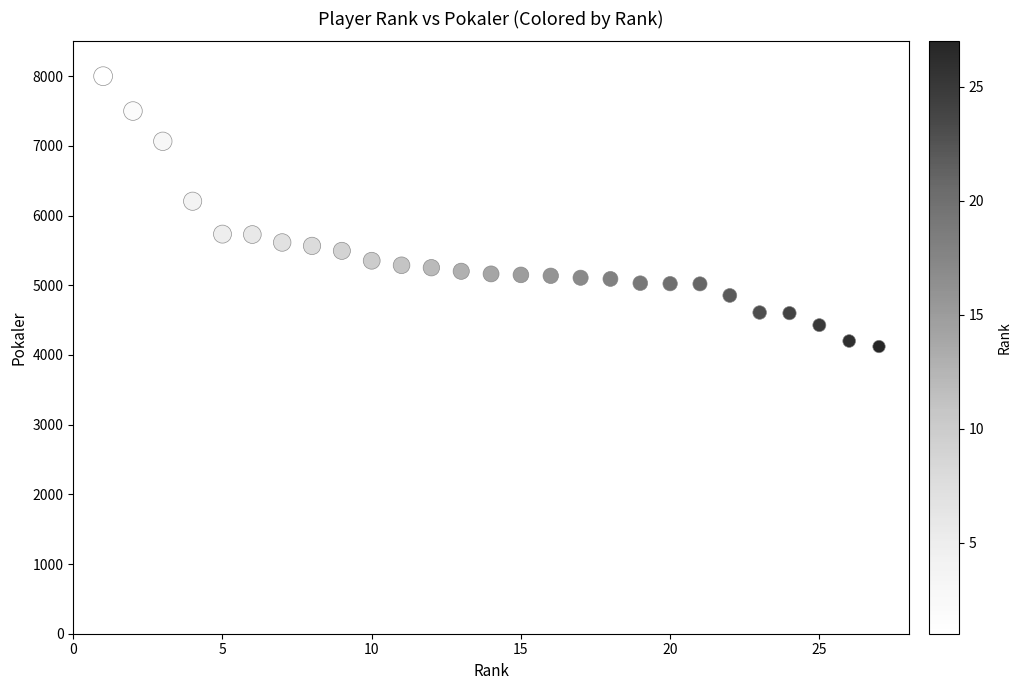

What is the range of X values (max minus min)?

26